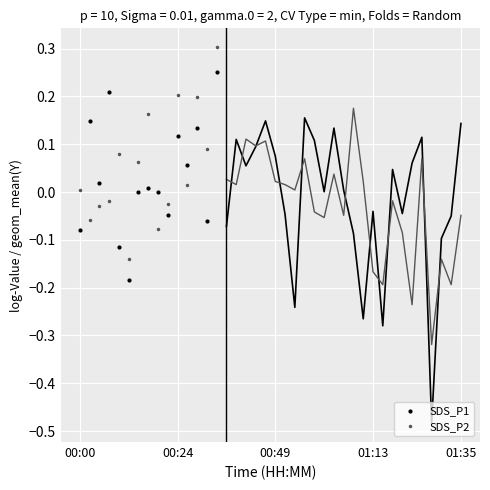

True or false: SDS_P2 has more than 0 points higher than both neighbors.

True